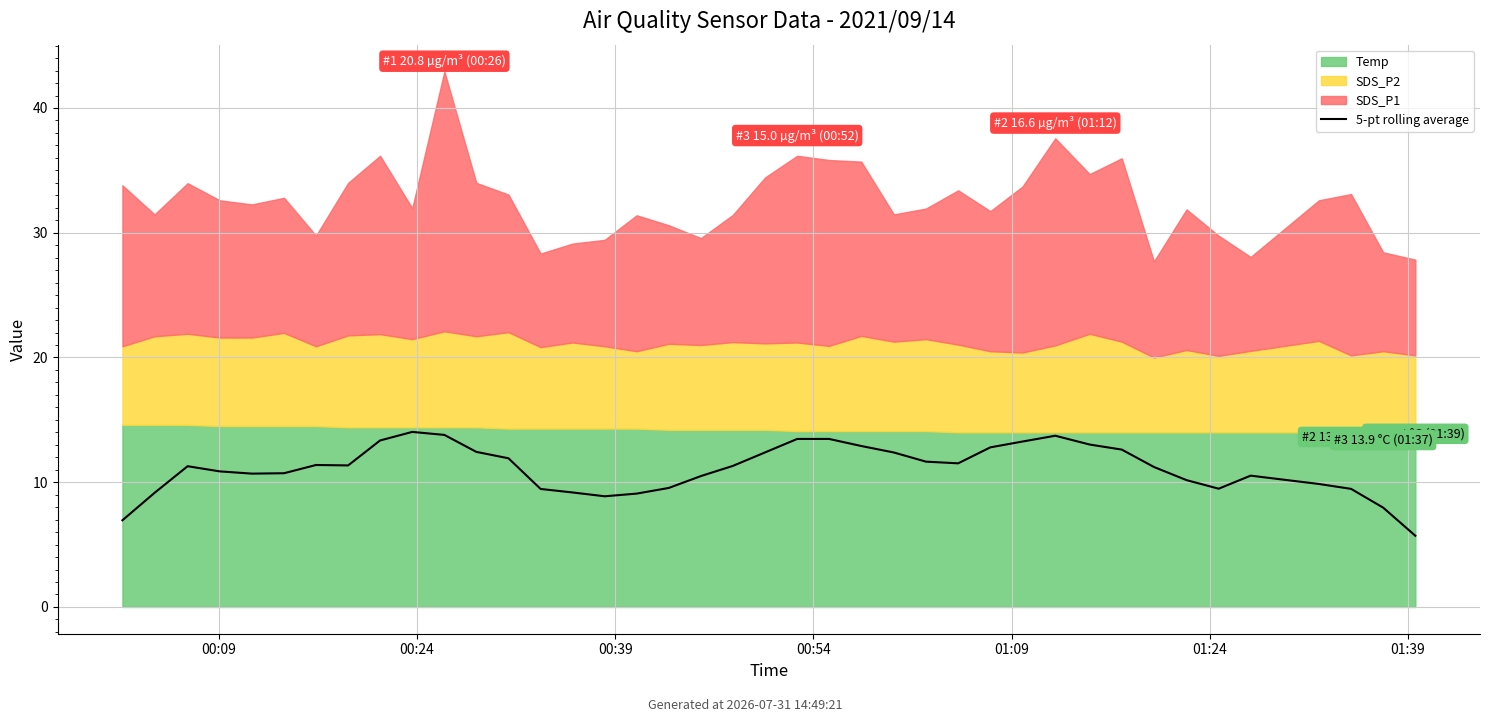

What is the sum of the values at 18 and 24?

22.9